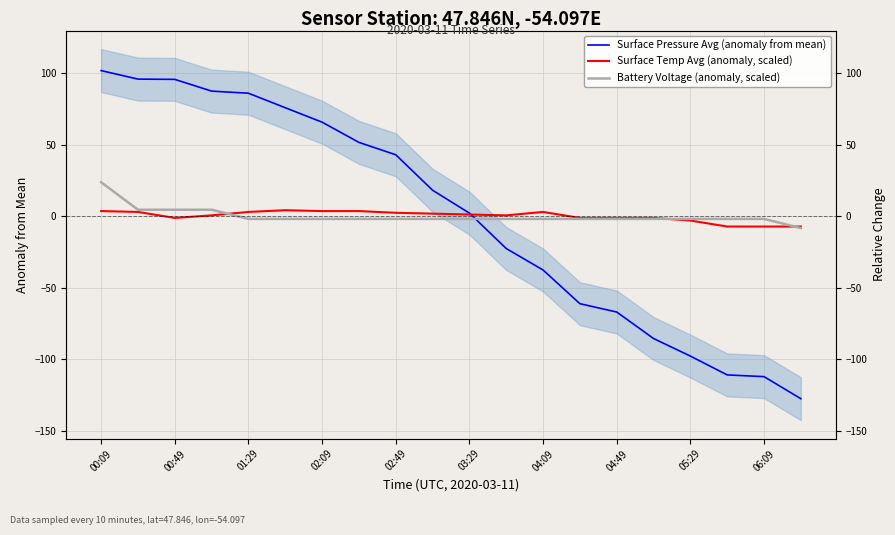

How many series are shown in this chart?

3